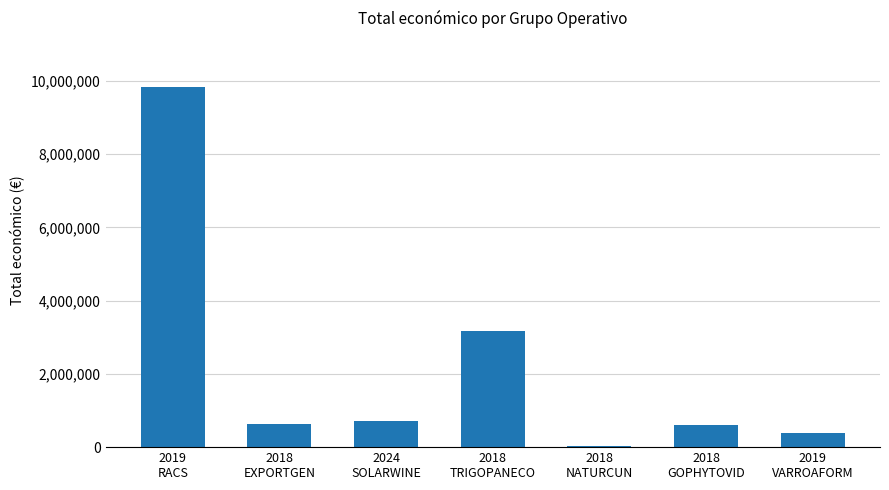

What is the sum of the values at 2019
RACS and 2018
NATURCUN?

9867410